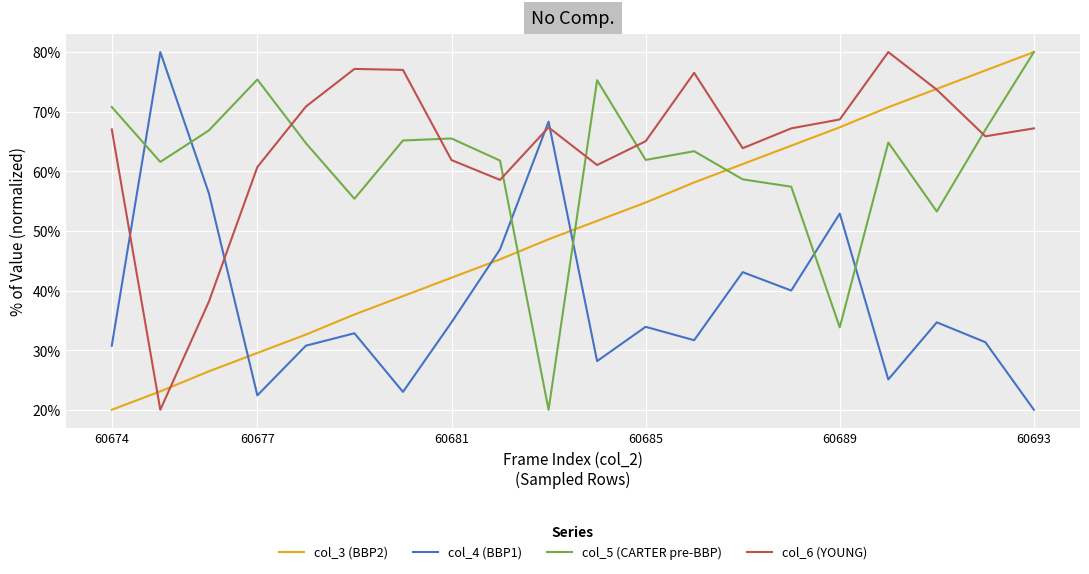

True or false: col_4 (BBP1) and col_5 (CARTER pre-BBP) cross at least once.

True